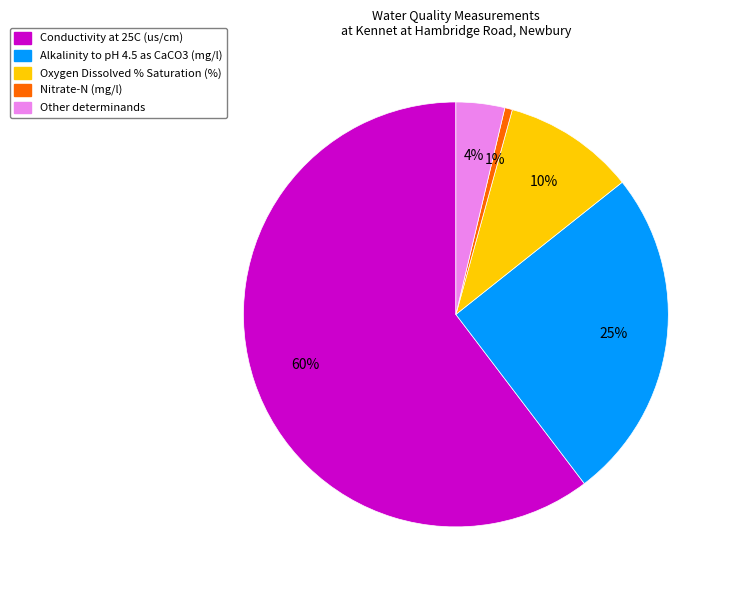

Which slice is the largest?

Conductivity at 25C (us/cm)